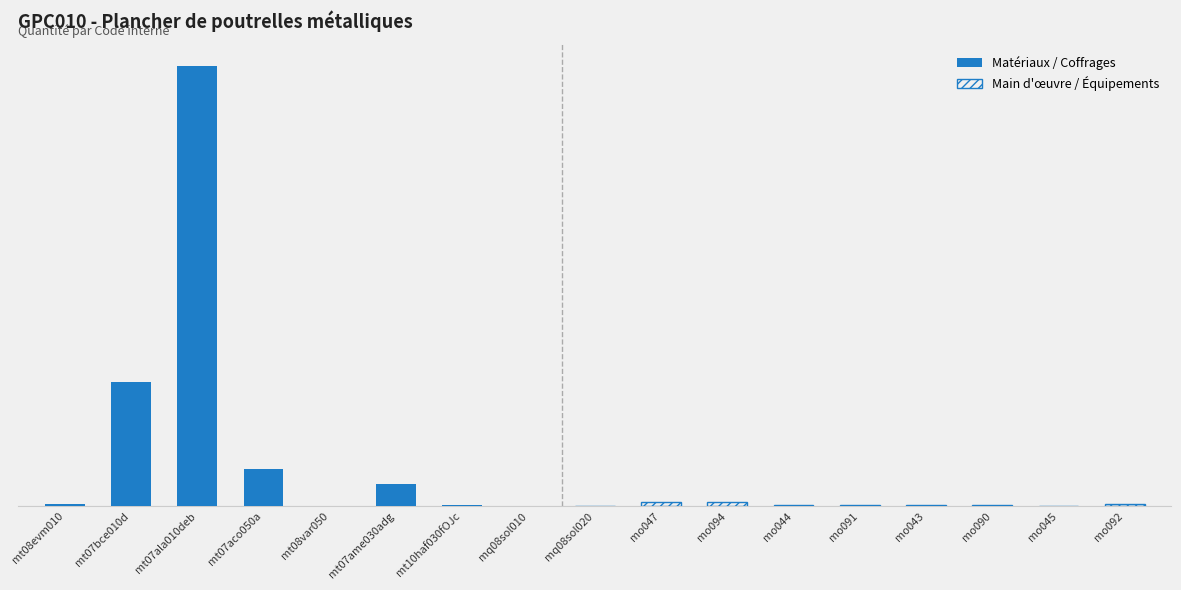

What is the change in value from mt07aco050a to mo090?

-1.8